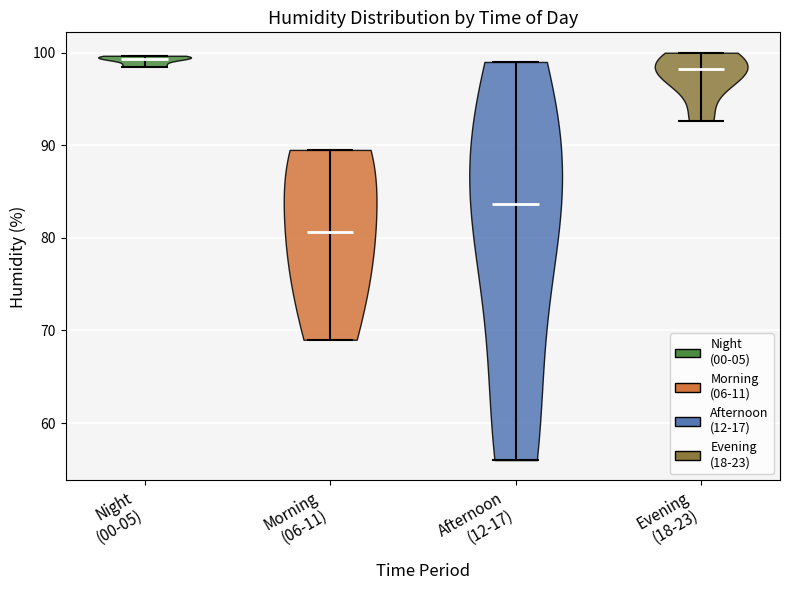

Where does the median line of the violin for Morning (06-11) sit on the y-axis? The values are not printed on the chart, so give them approximately, as read against the axis.

81